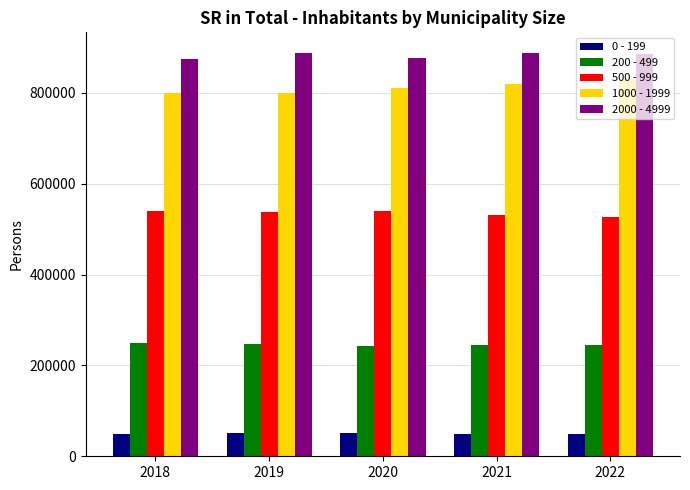

At how many categories does at least one series exceed 216148?

5